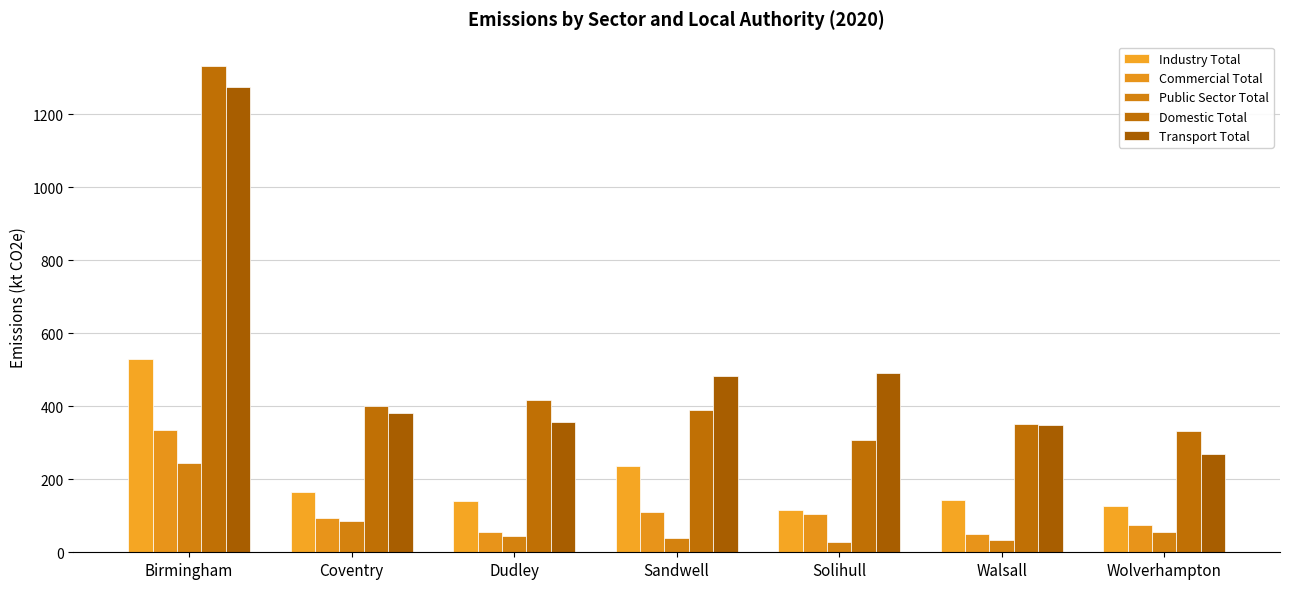

What is the average value of the Public Sector Total series?

76.1